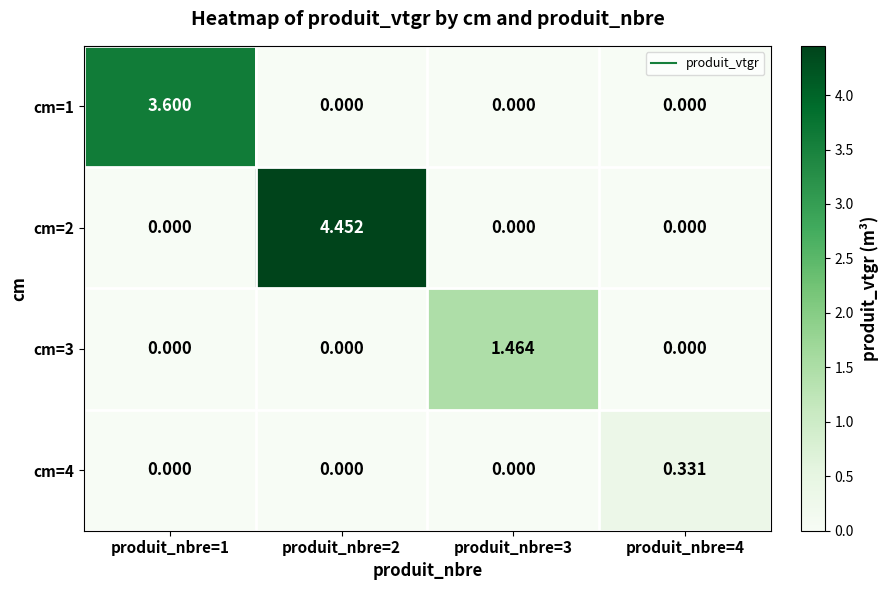

What is the spread (max minus min) of values at produit_nbre=1?

3.6